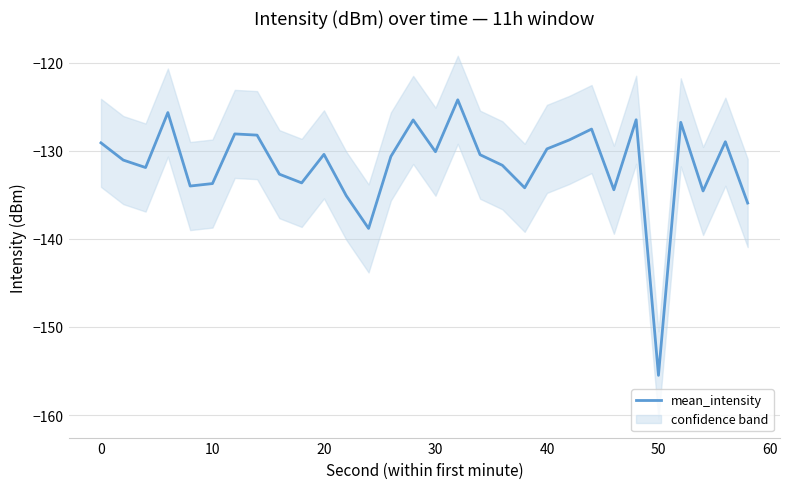

Reading left to right, list all the values displayed in this chart.

-129.1	-131.1	-131.9	-125.7	-134.0	-133.7	-128.1	-128.2	-132.7	-133.6	-130.4	-135.1	-138.8	-130.6	-126.5	-130.1	-124.2	-130.4	-131.6	-134.2	-129.8	-128.8	-127.5	-134.4	-126.5	-155.5	-126.8	-134.6	-129.0	-135.9